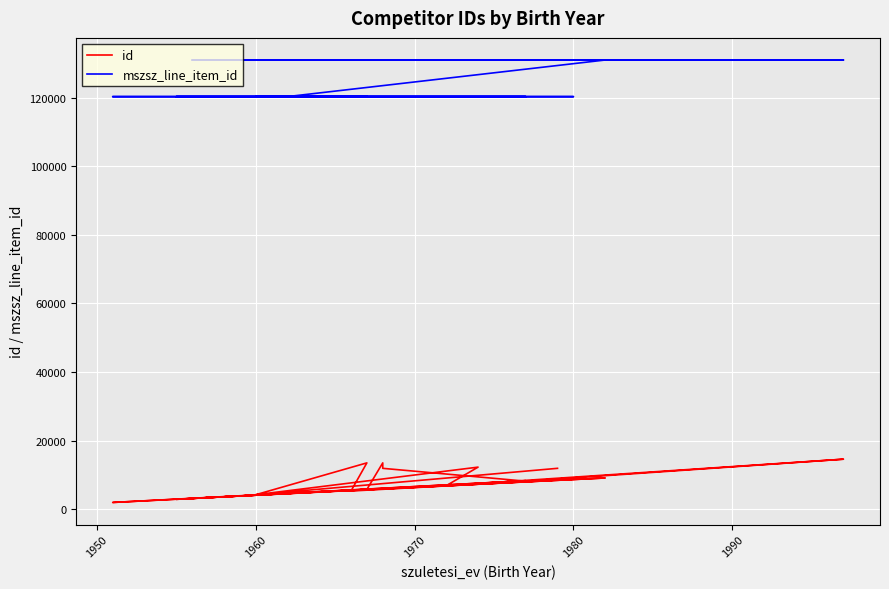

Reading right to left, transcribe all the data shown in this chart.

id: 11938	4238	12287	6891	14604	8192	11936	13528	5787	3177	9127	4613	2899	8331	1987	8795	5323	13527	4238	5787
mszsz_line_item_id: 130968	130968	130968	130968	130968	130968	130968	130968	130968	130968	130968	120300	120300	120300	120300	120300	120300	120300	120300	120300